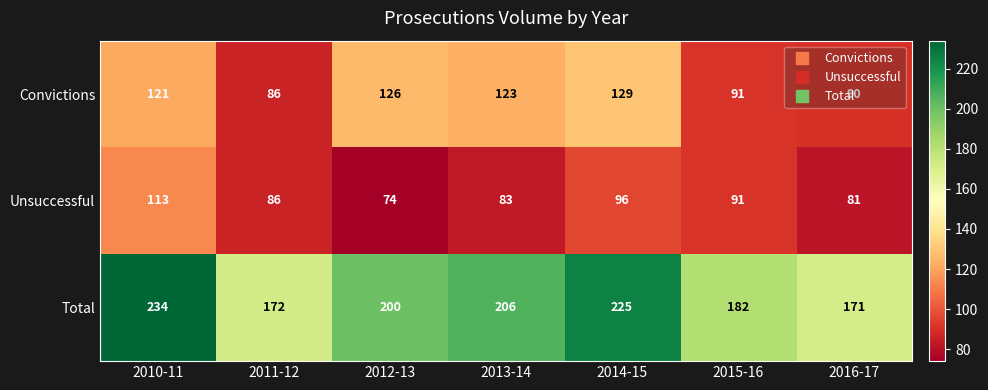

True or false: Convictions has a value of 117 at 2016-17.

False